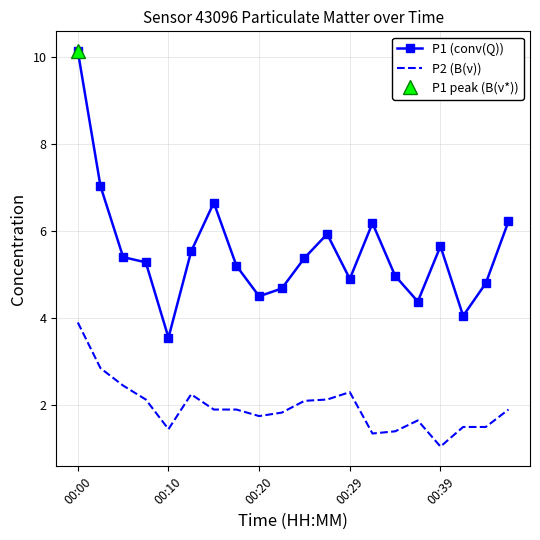

True or false: P2 (B(ν)) has a value of 1.0 at 00:00.

False